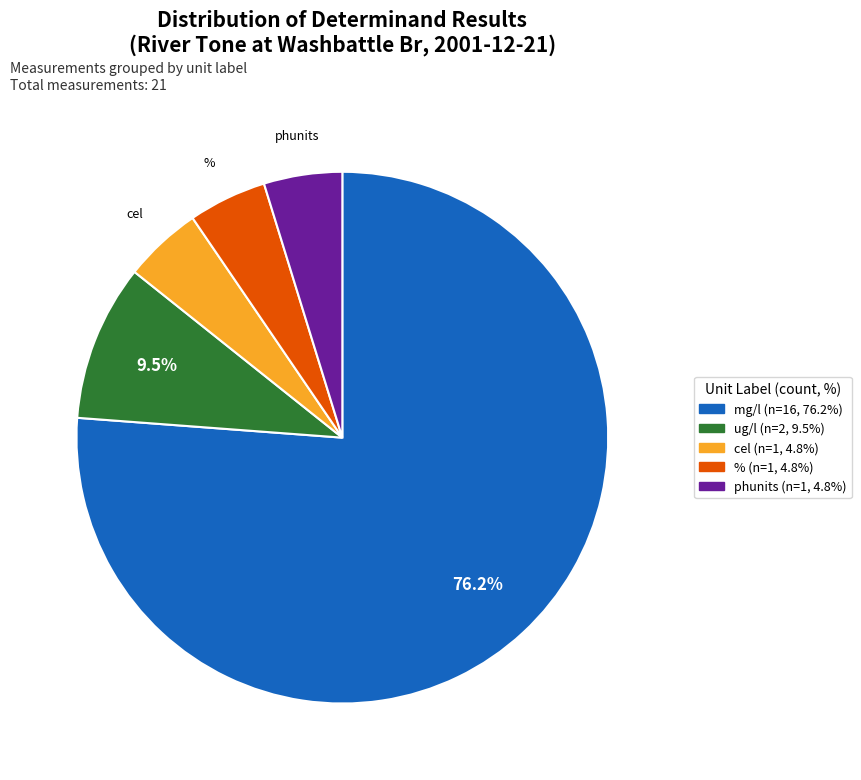

Is there a majority slice in this chart?

Yes